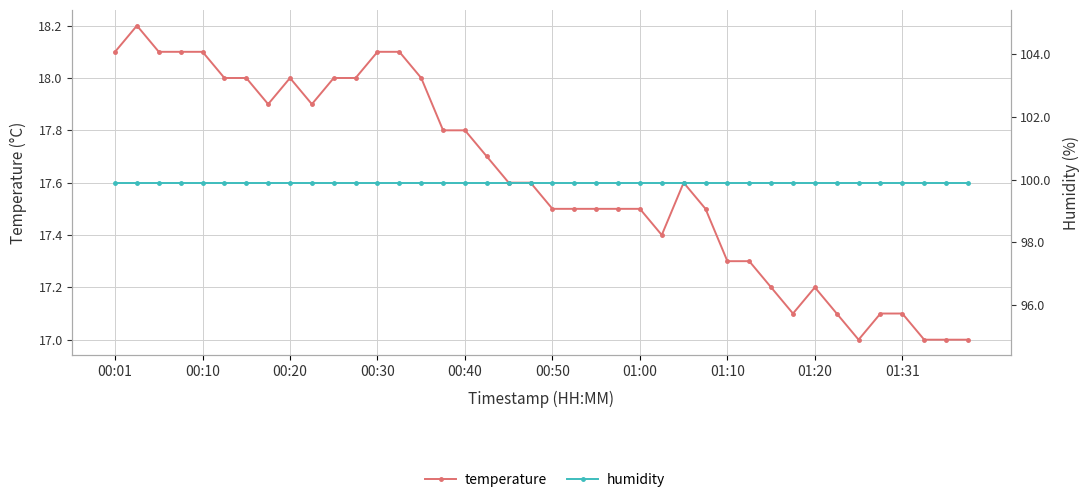

Which series has the largest total across all categories?

humidity